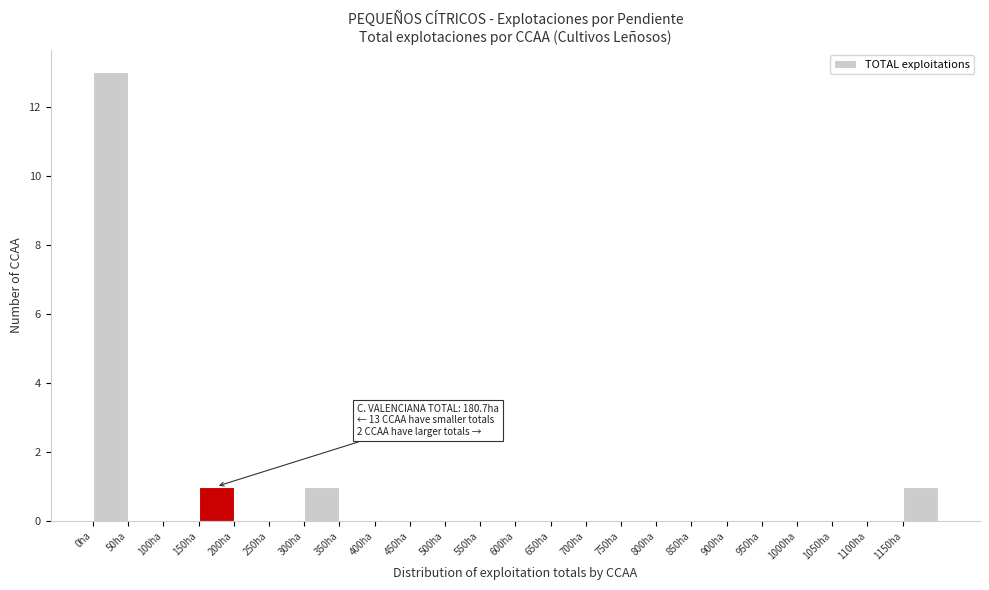

Over which range of the x-axis is the bar tallest?

0 to 50